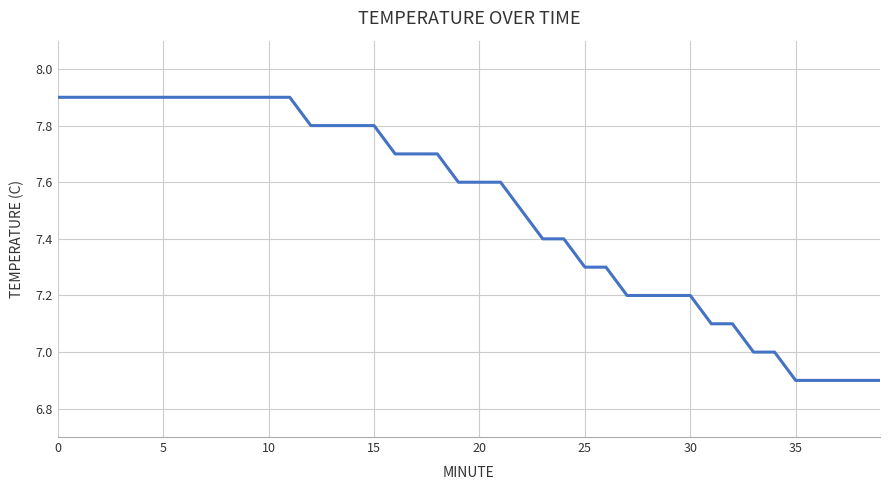

What is the maximum value shown in the chart?

7.9